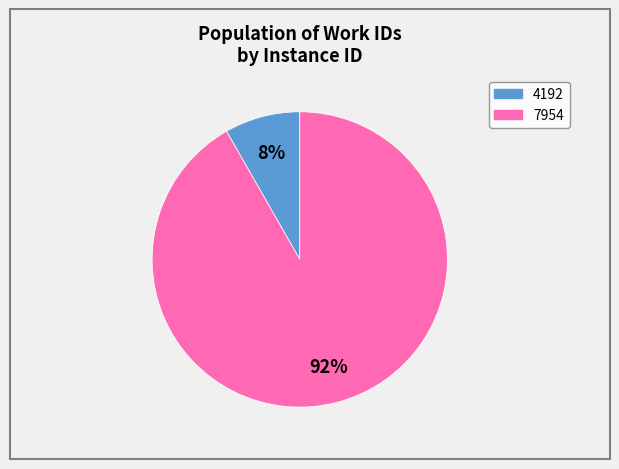

To the nearest percent, what is the average slice percentage?

50%